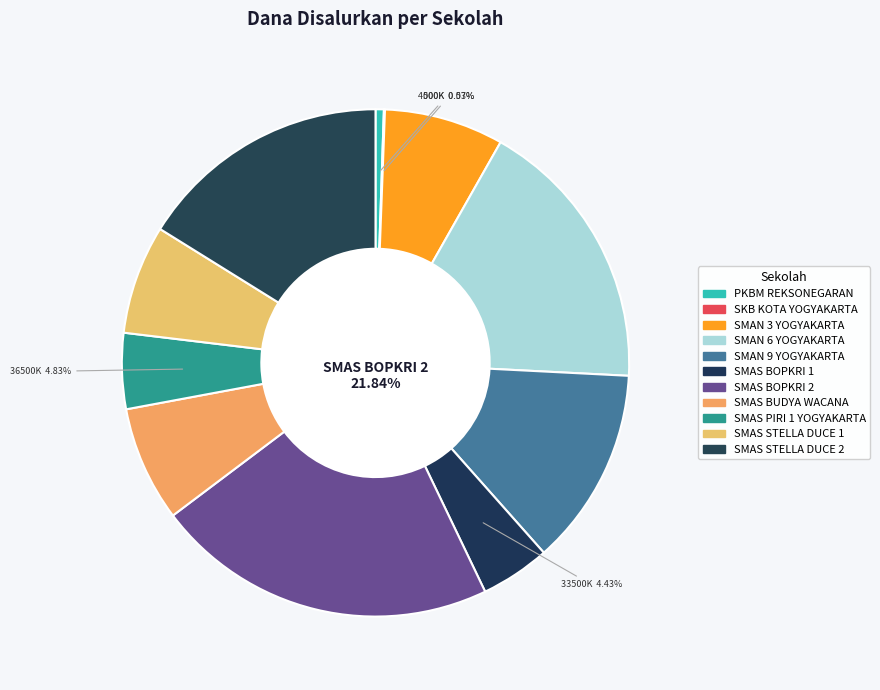

Between SMAS PIRI 1 YOGYAKARTA and SMAS BOPKRI 1, which is larger?

SMAS PIRI 1 YOGYAKARTA